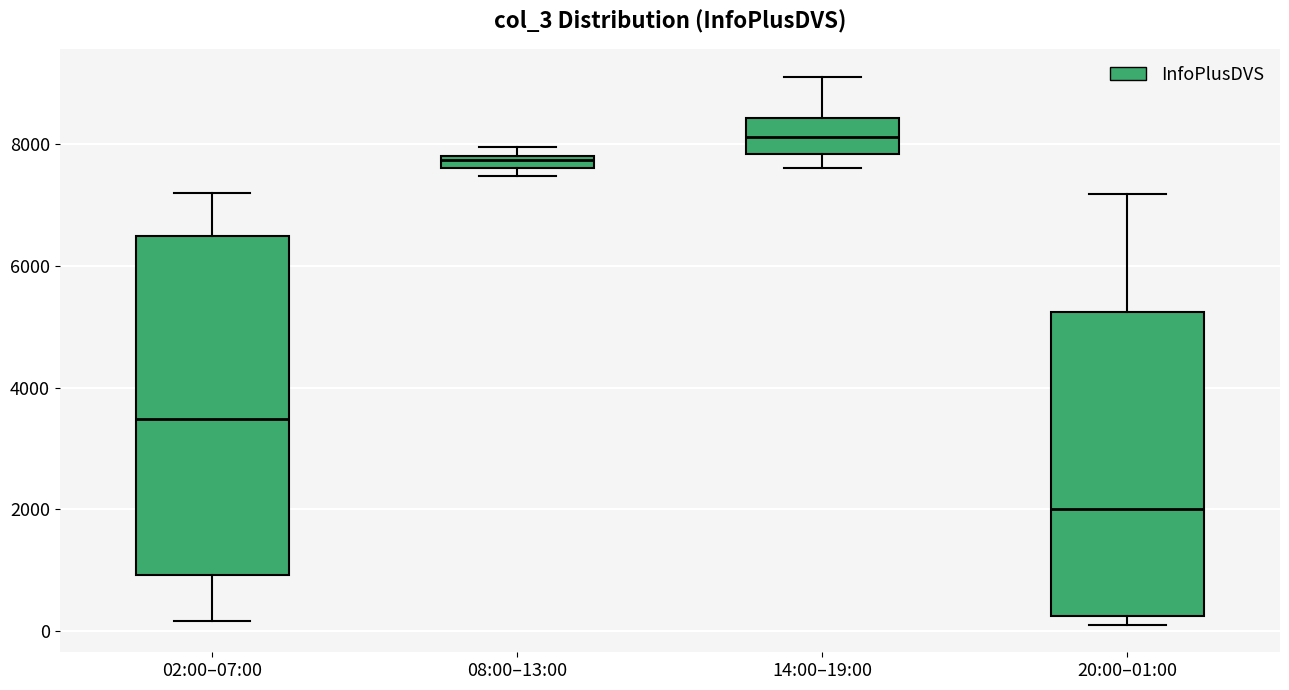

Which box's median line is the highest?

14:00–19:00